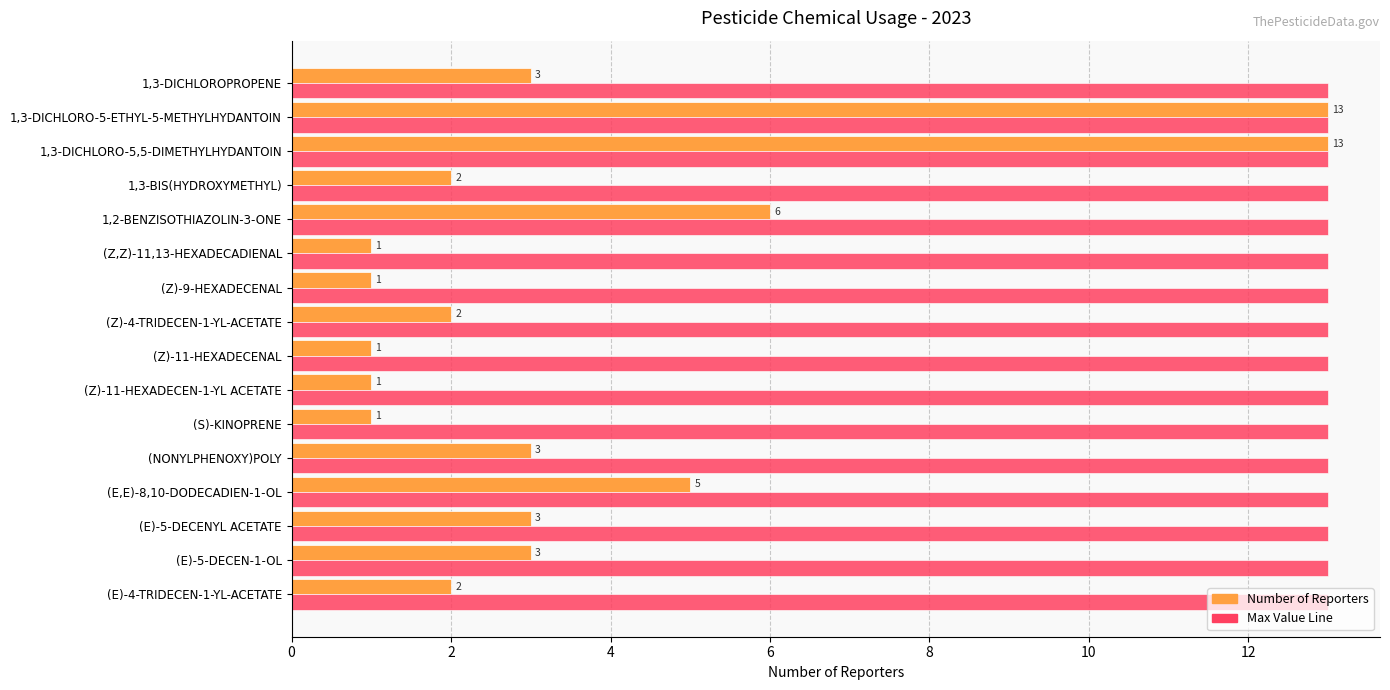

What is the difference between the highest and lowest values at 1,3-BIS(HYDROXYMETHYL)?

11